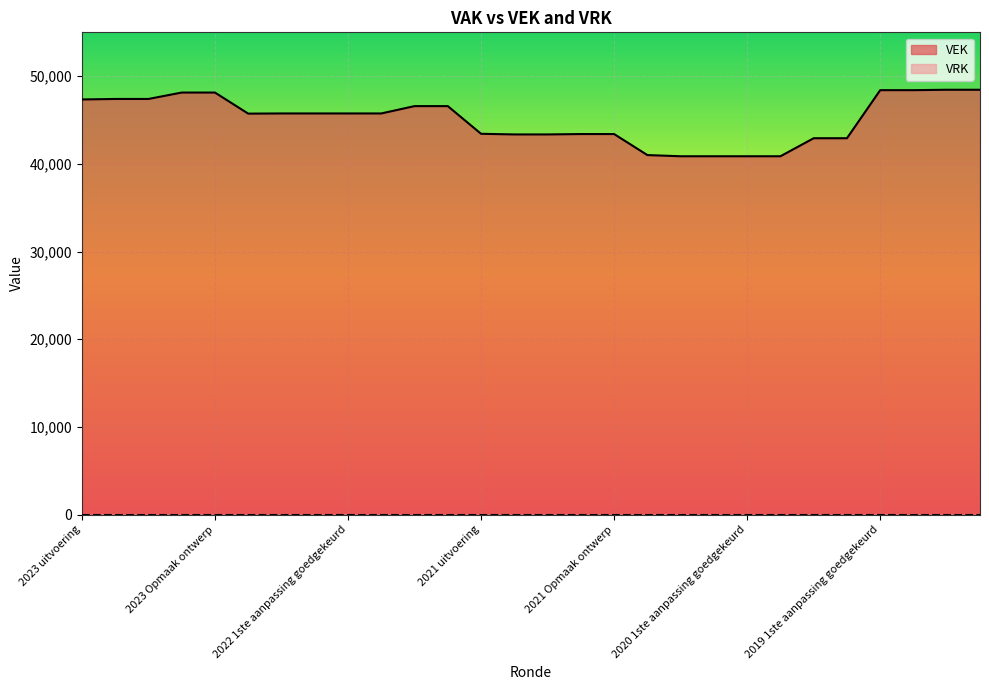

What is the sum of all values?

1261334